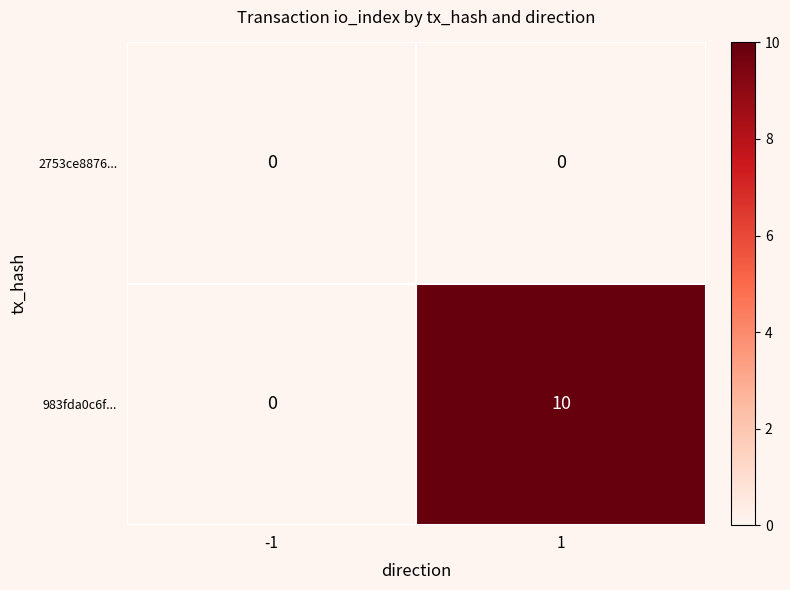

Reading left to right, transcribe all the data shown in this chart.

2753ce8876...: 0	0
983fda0c6f...: 0	10